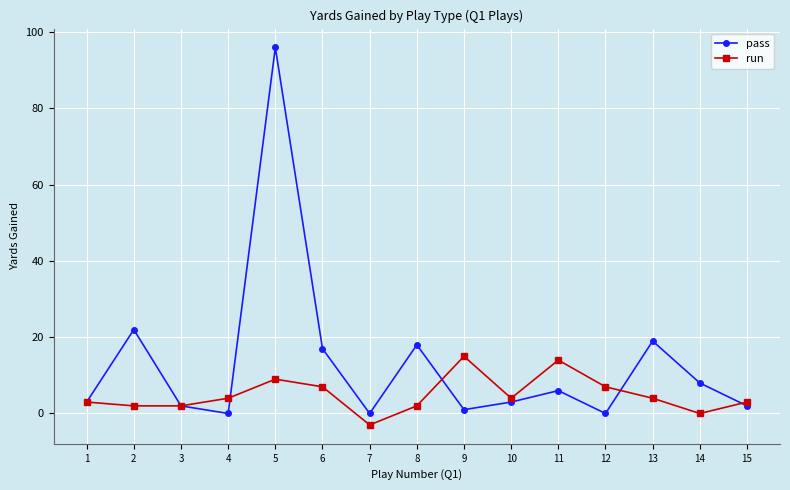

At which category does pass reach its first local peak?

2